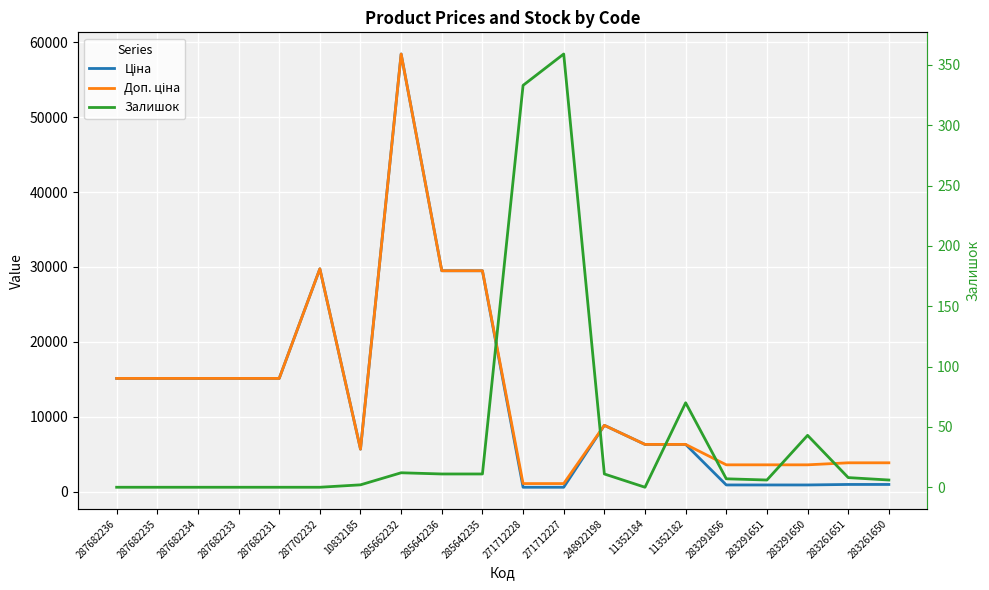

Which series has the largest range (max minus min)?

Ціна